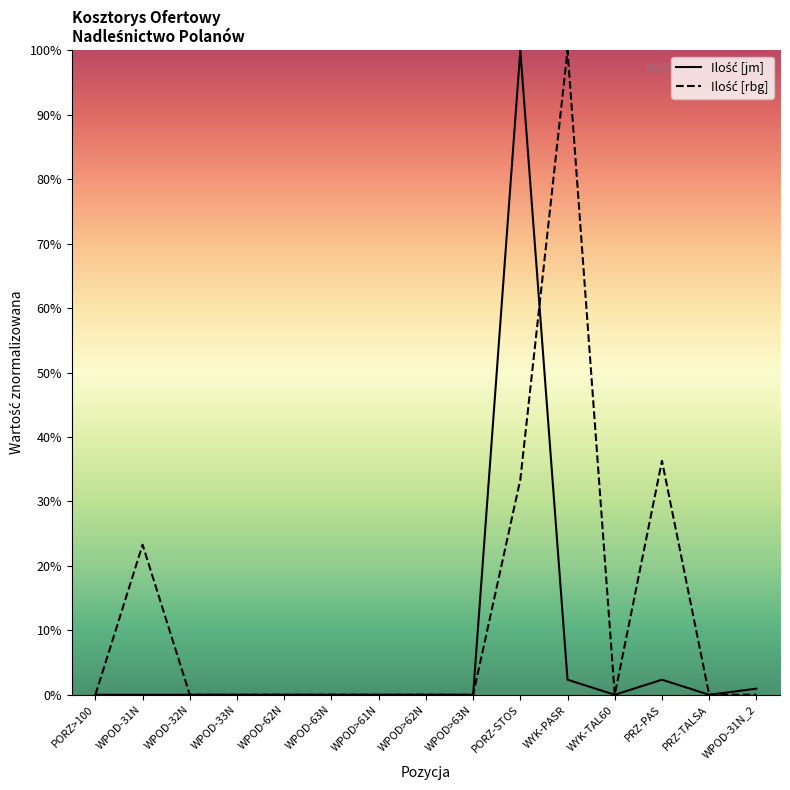

True or false: Ilość [rbg] and Ilość [jm] cross at least once.

True